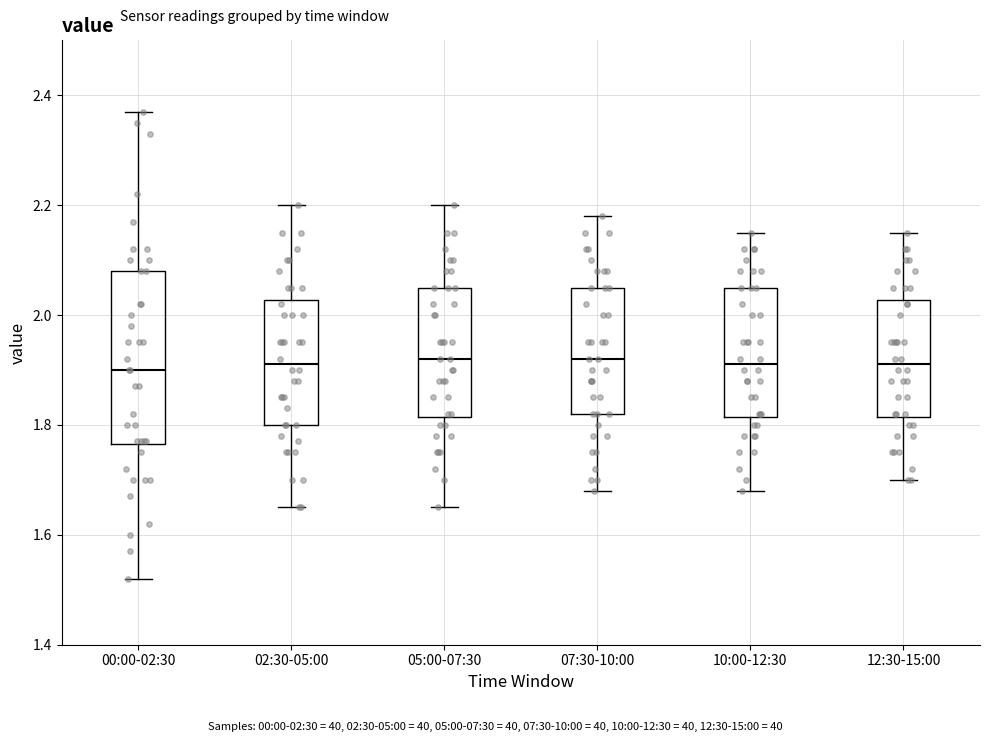

Where does the lower whisker of the box for 02:30-05:00 end on the y-axis? The values are not printed on the chart, so give them approximately, as read against the axis.

1.66